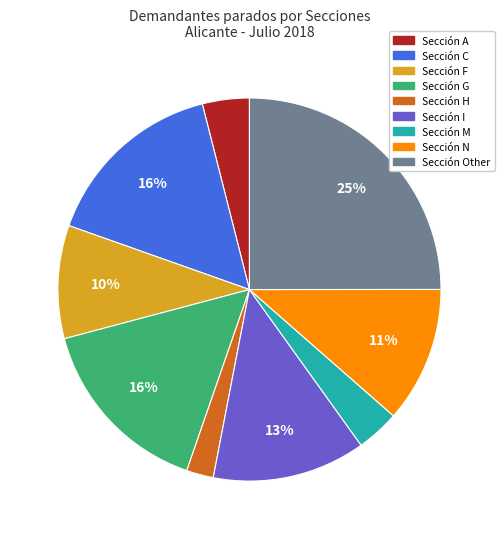

Is there any slice that represents more than half of the pie?

No